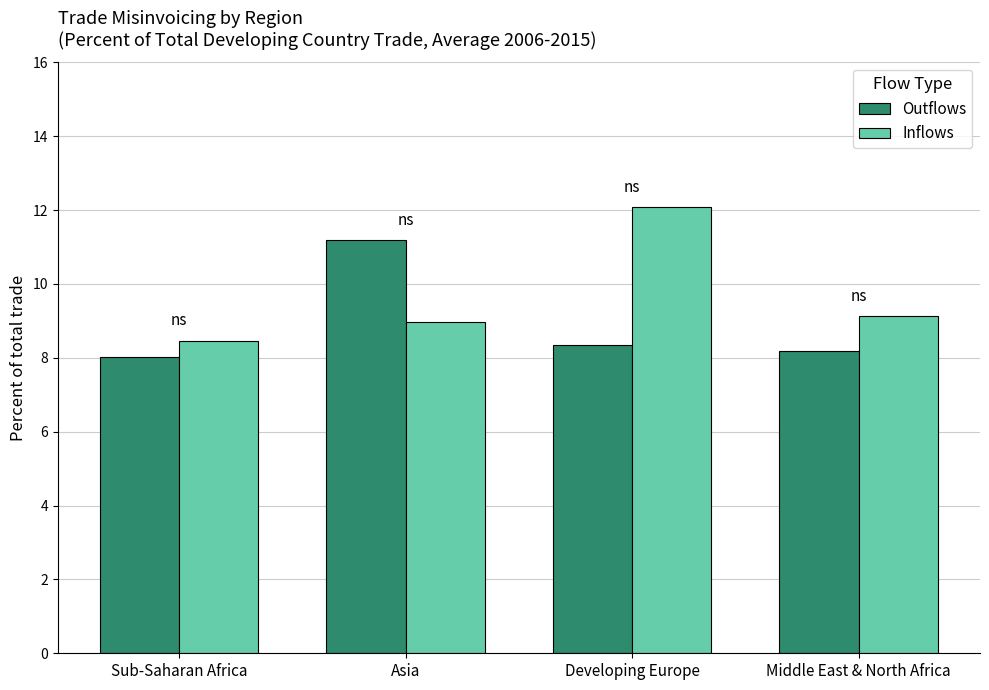

Rank the categories by Outflows value from highest to lowest.

Asia, Developing Europe, Middle East & North Africa, Sub-Saharan Africa